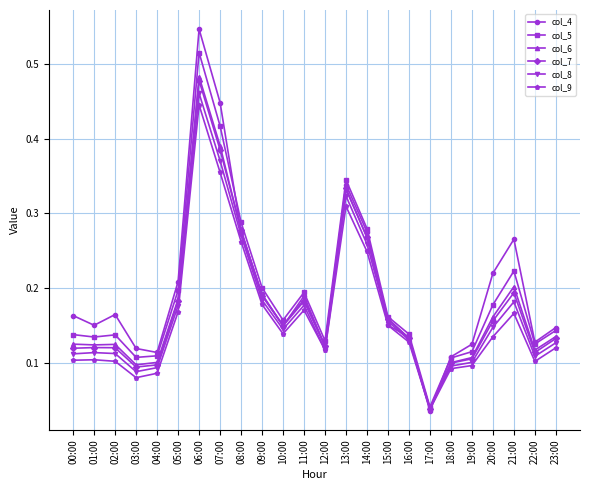

Which series ends up on top after the final intersection of col_8 and col_9?

col_8